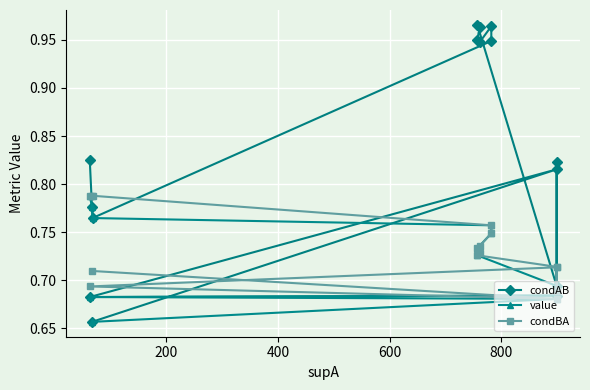

Which series has the largest total across all categories?

condAB